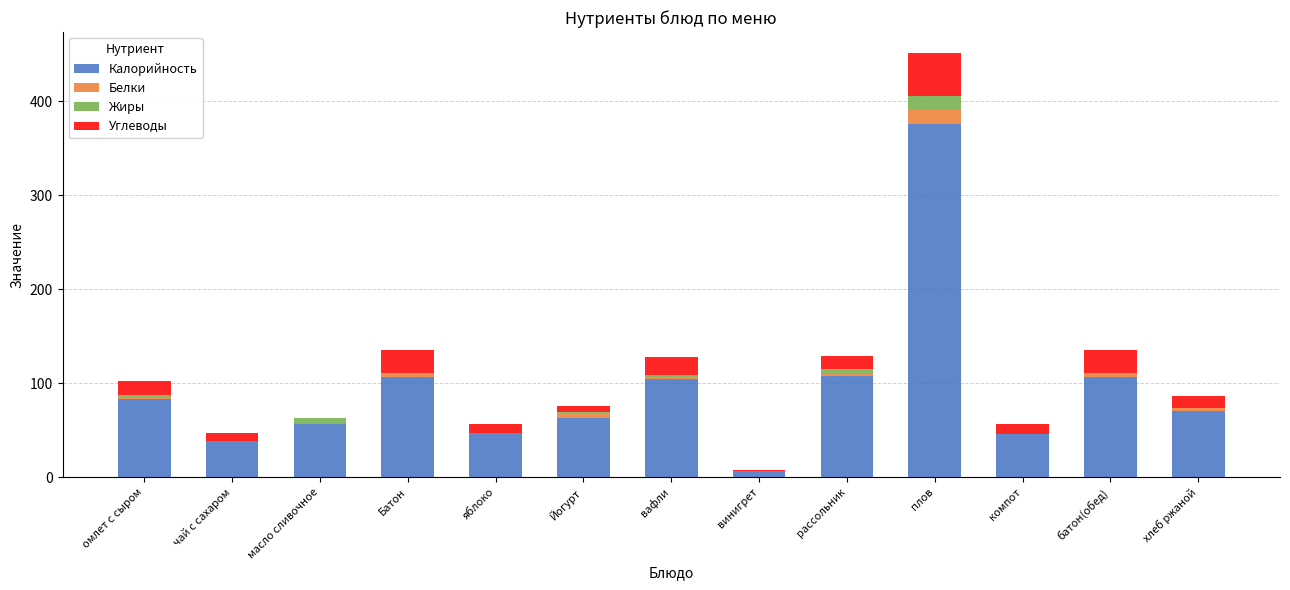

At which category is the sum across all series the highest?

плов